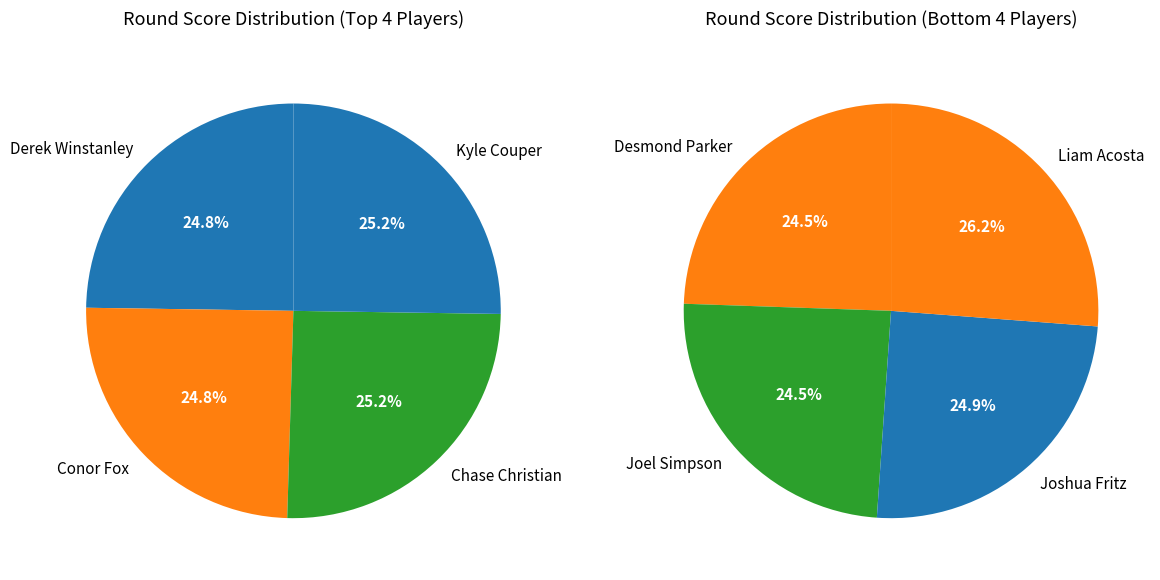

How many segments does this pie chart have?

8